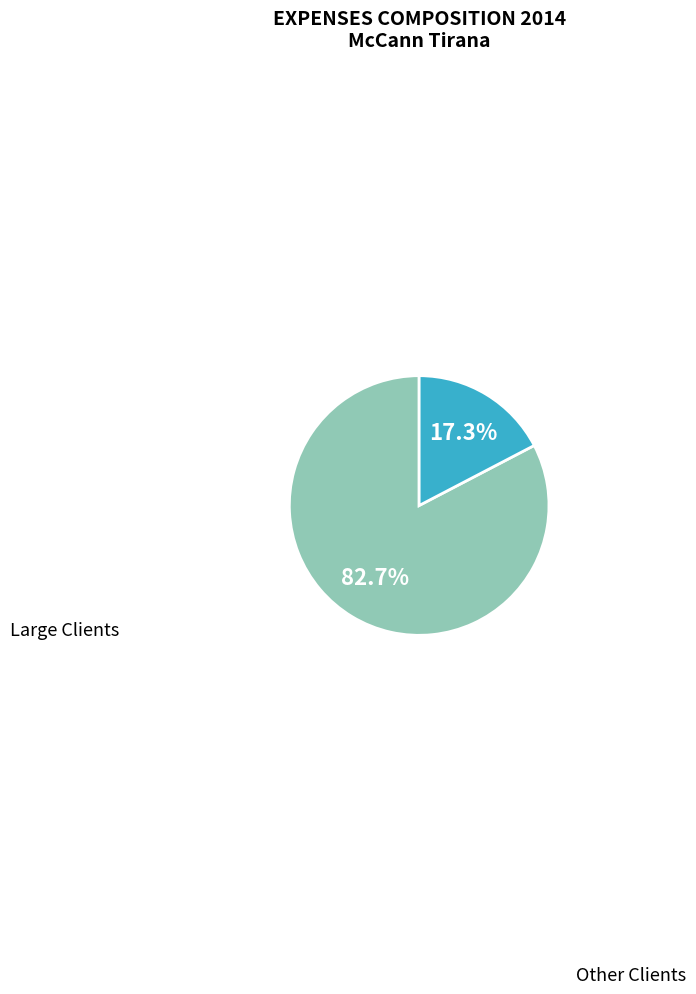

Does any single category account for the majority?

Yes